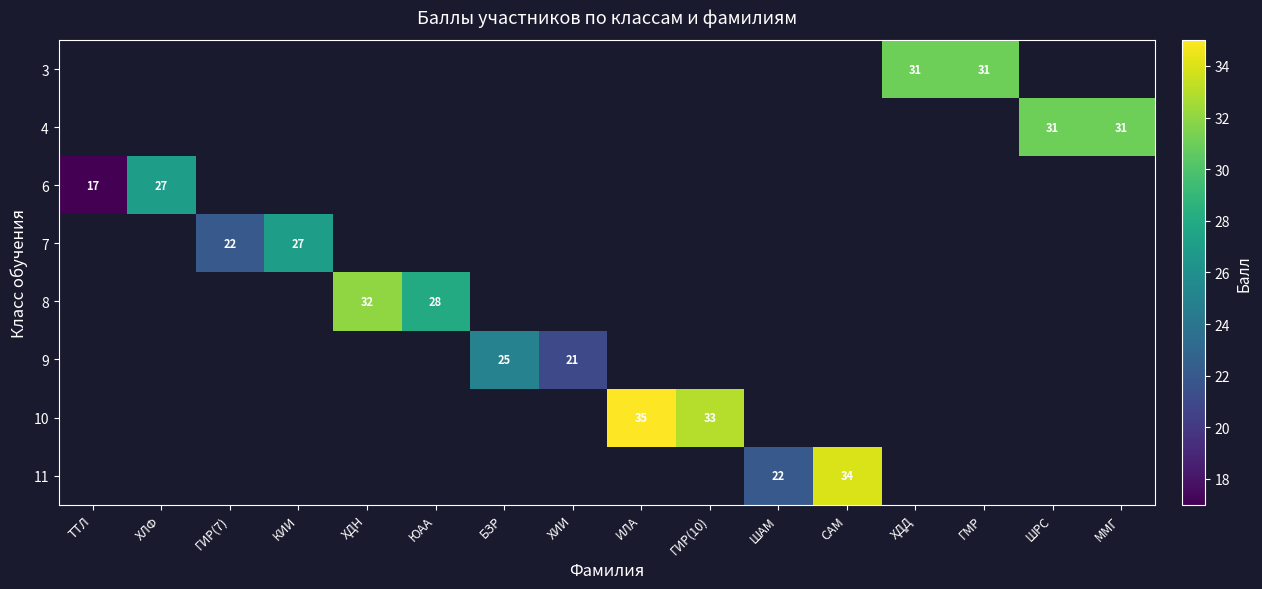

Which label corresponds to the smallest value in the chart?

ТТЛ